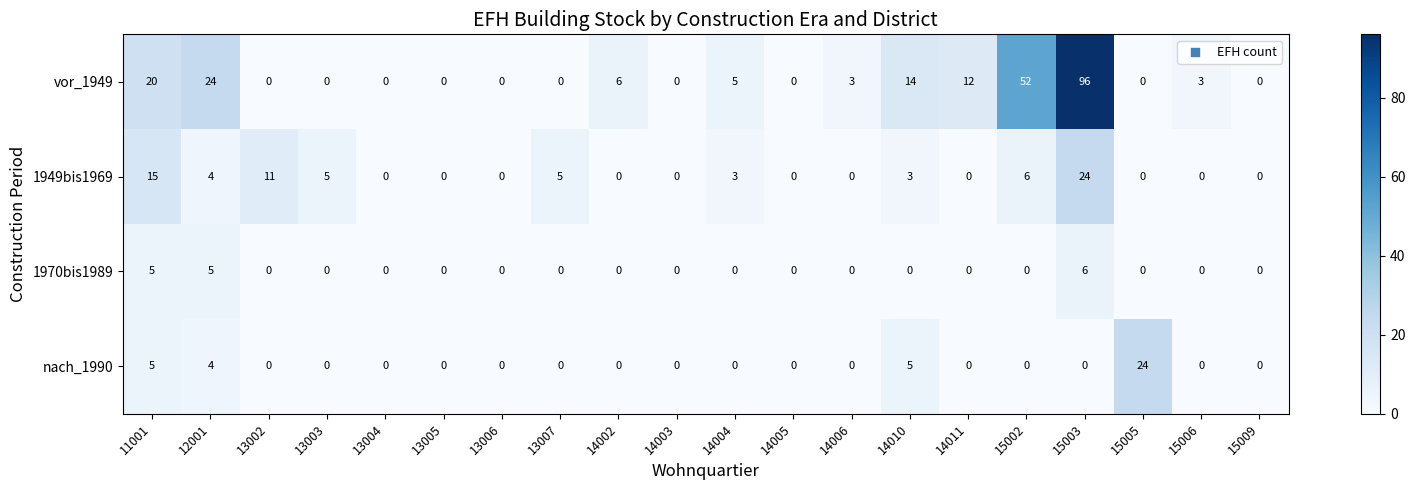

Is it true that nach_1990 equals 4 at 12001?

True